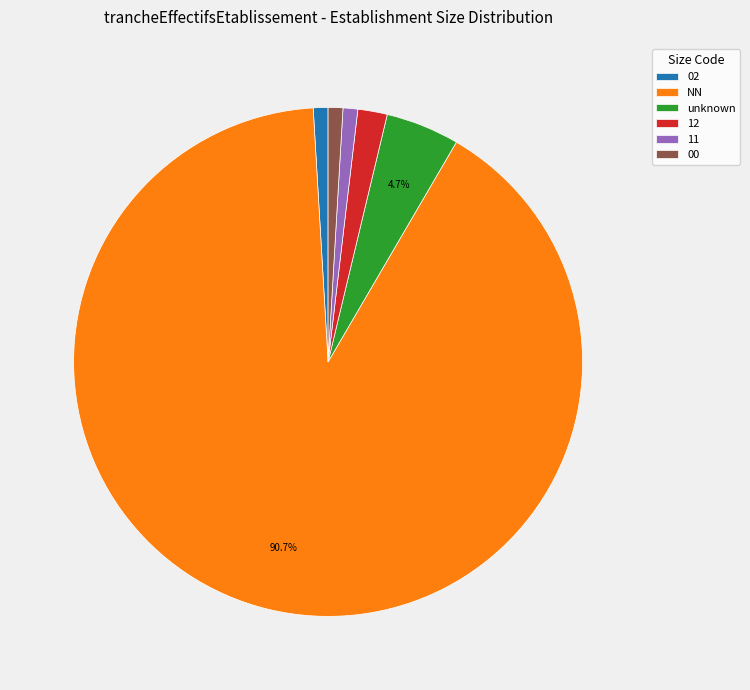

What is the largest slice in the pie chart?

NN